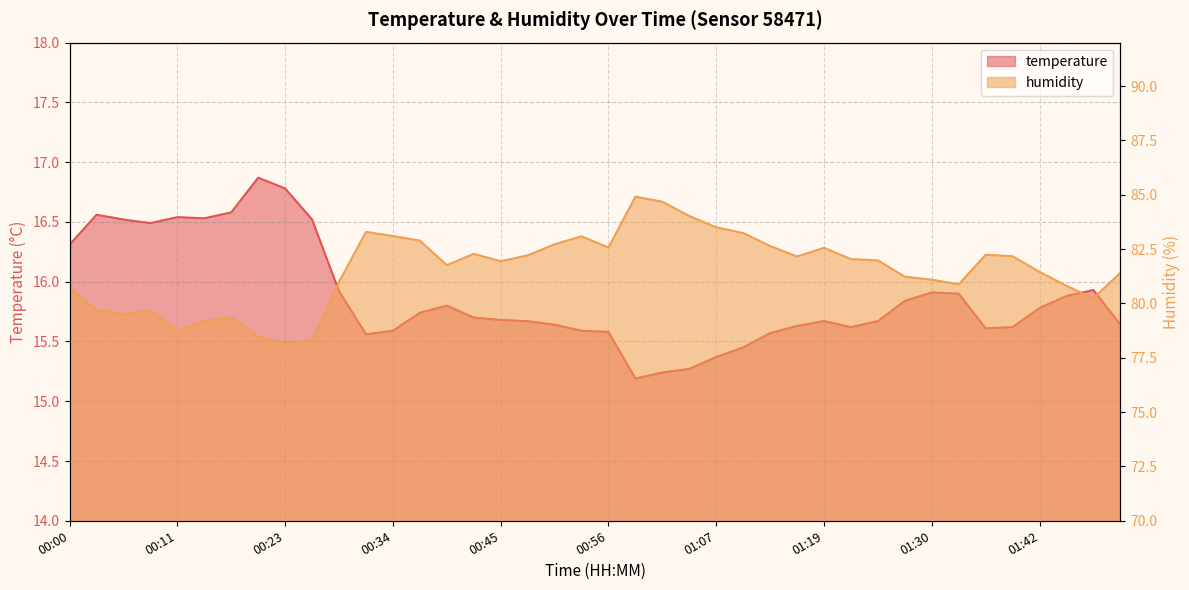

Which label corresponds to the smallest value in the chart?

00:59